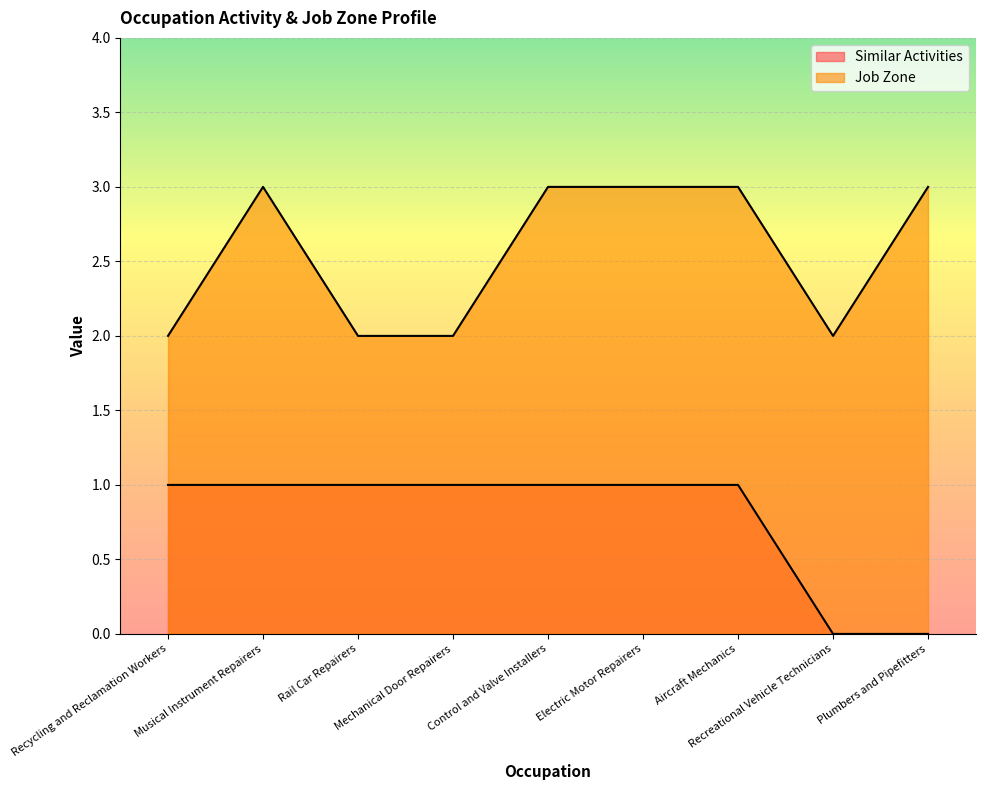

How many distinct data groups are displayed?

2